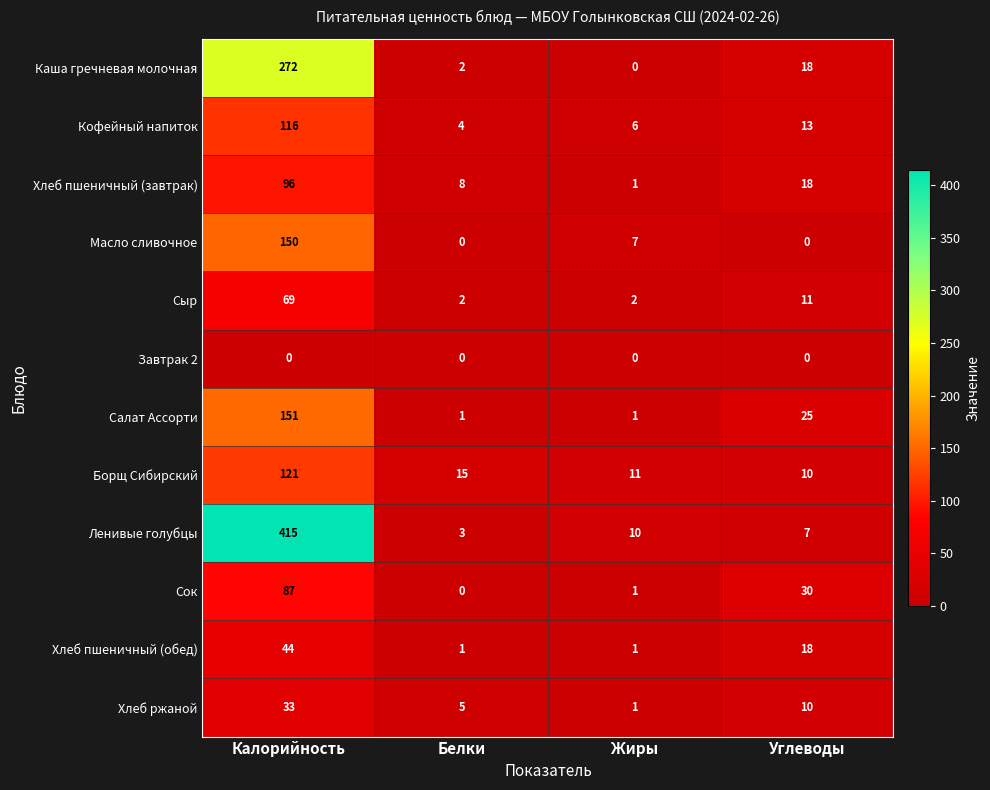

What is the highest value of the Хлеб ржаной series?

33